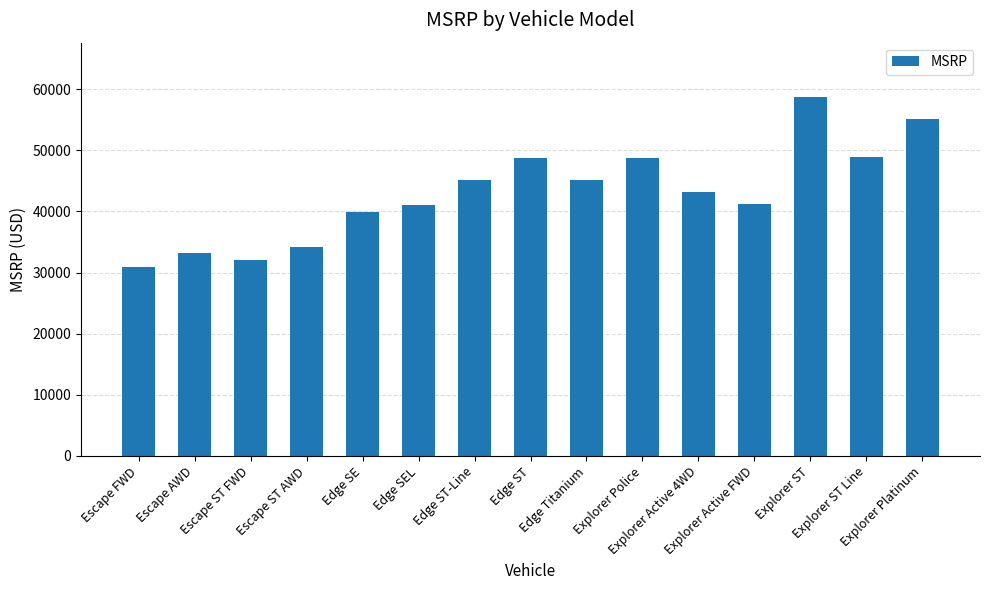

Approximately how many times larger is the value at Edge ST compared to Escape AWD?

1.5